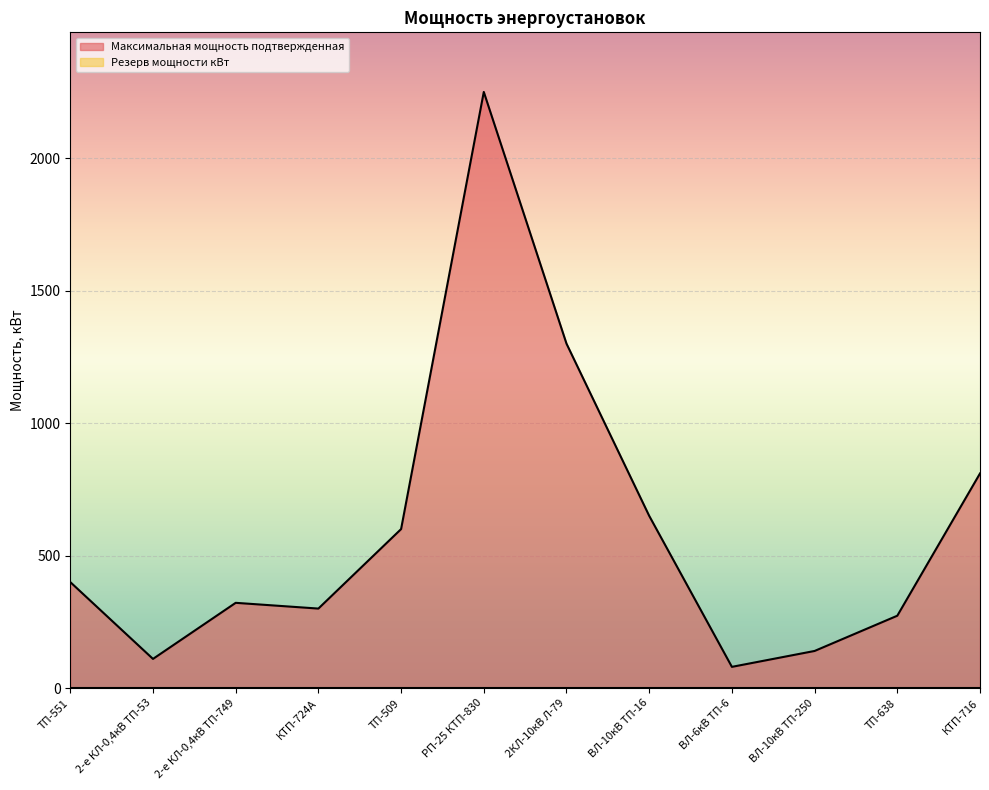

How many data points are above 400?

5